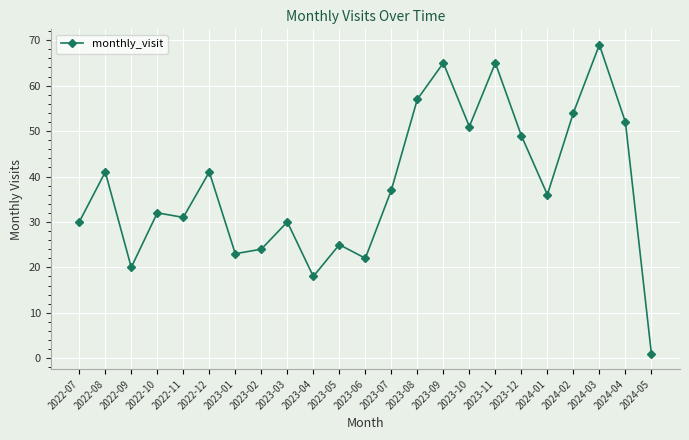

What is the average value?

38